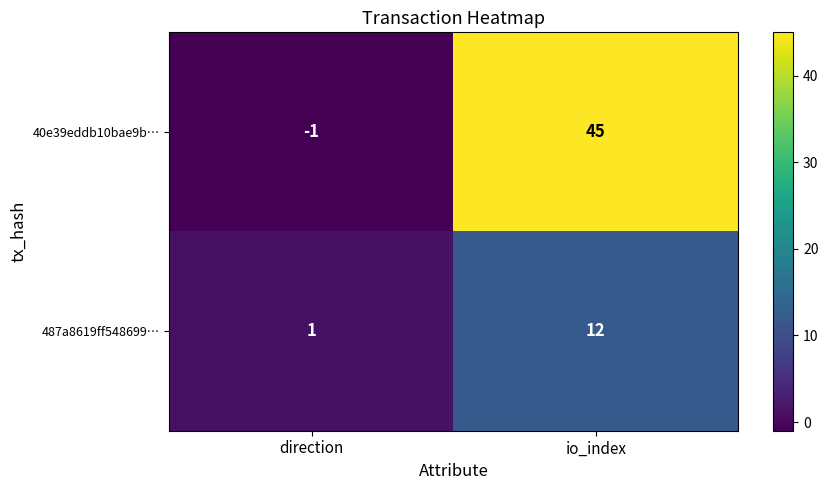

List the series in order of their overall mean, highest first.

40e39eddb10bae9b…, 487a8619ff548699…